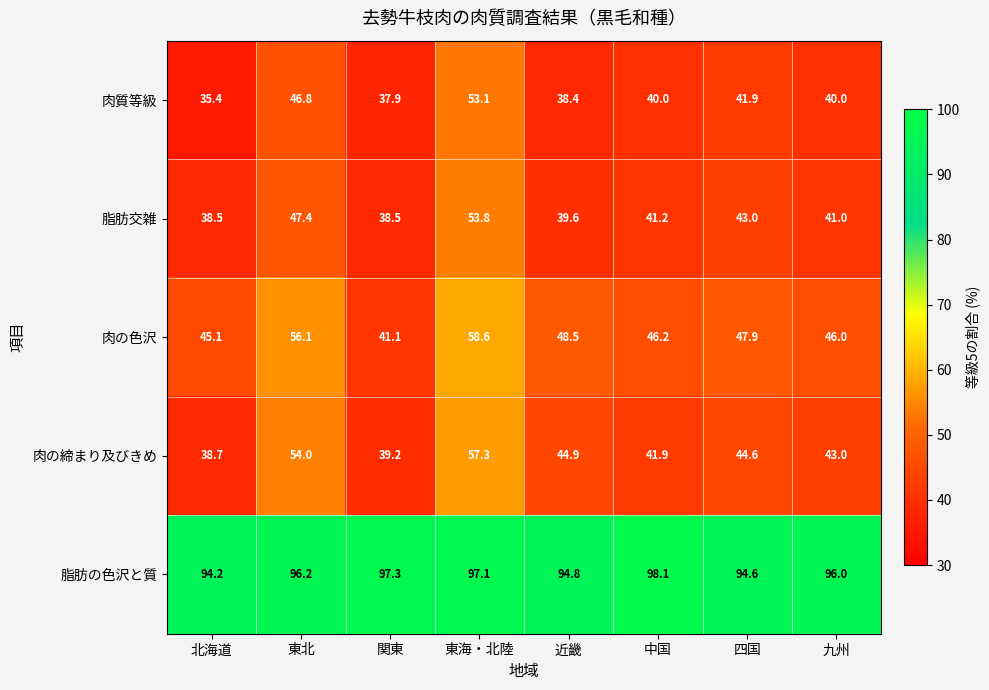

What is the difference between the 肉の締まり及びきめ values at 九州 and 東北?

11.0